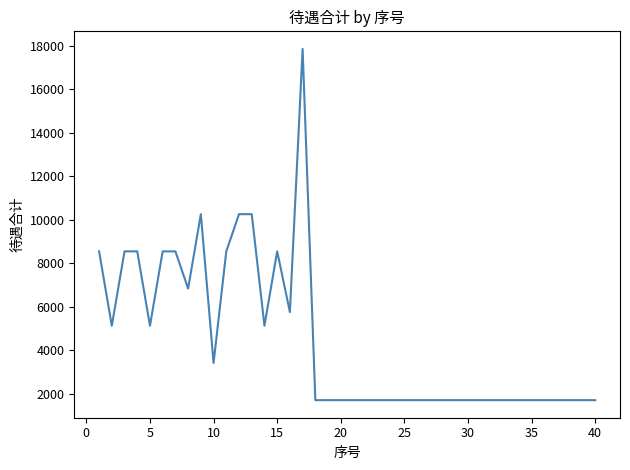

What is the smallest value displayed?

1710